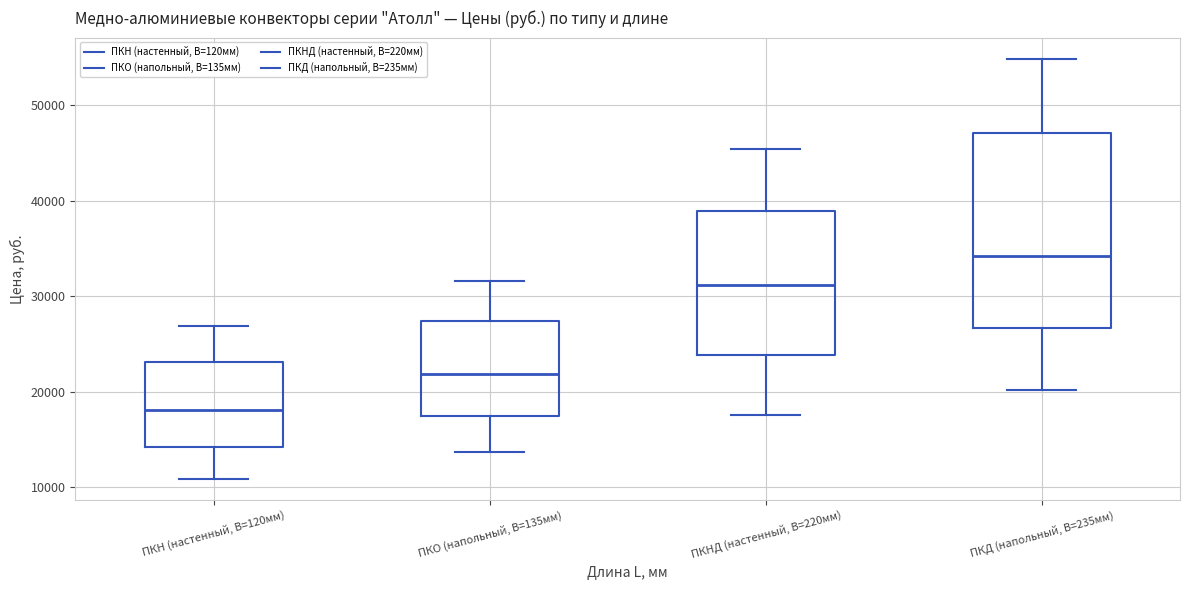

Comparing the boxes themselves (not the whiskers), which one is the tallest?

ПКД (напольный, B=235мм)